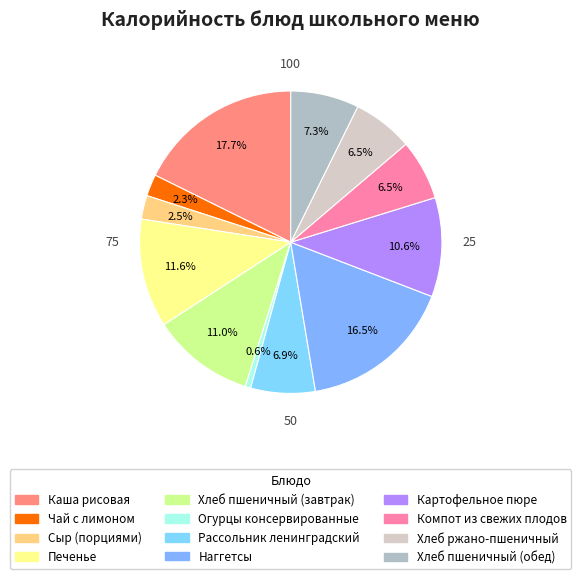

Is it true that Картофельное пюре is 11% of the pie?

True